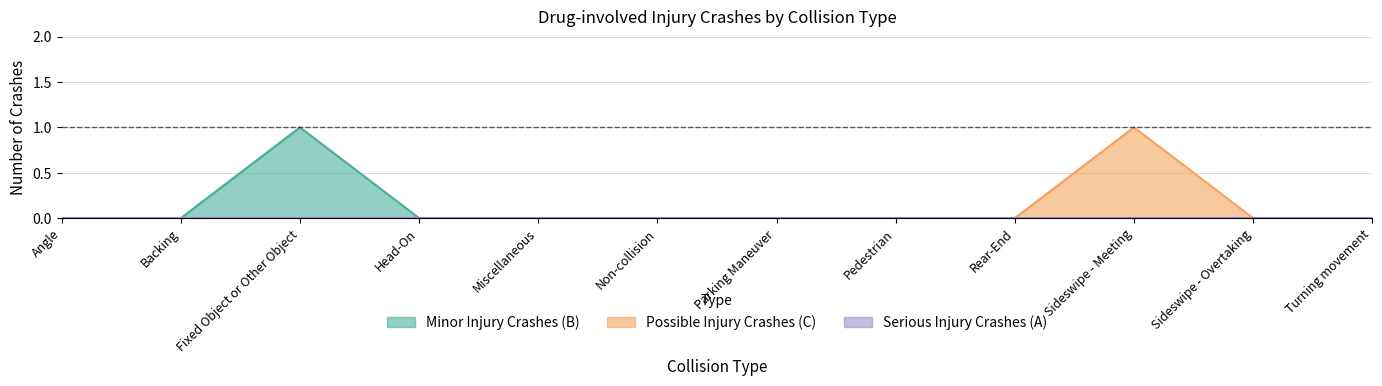

What position from the left is Angle?

1